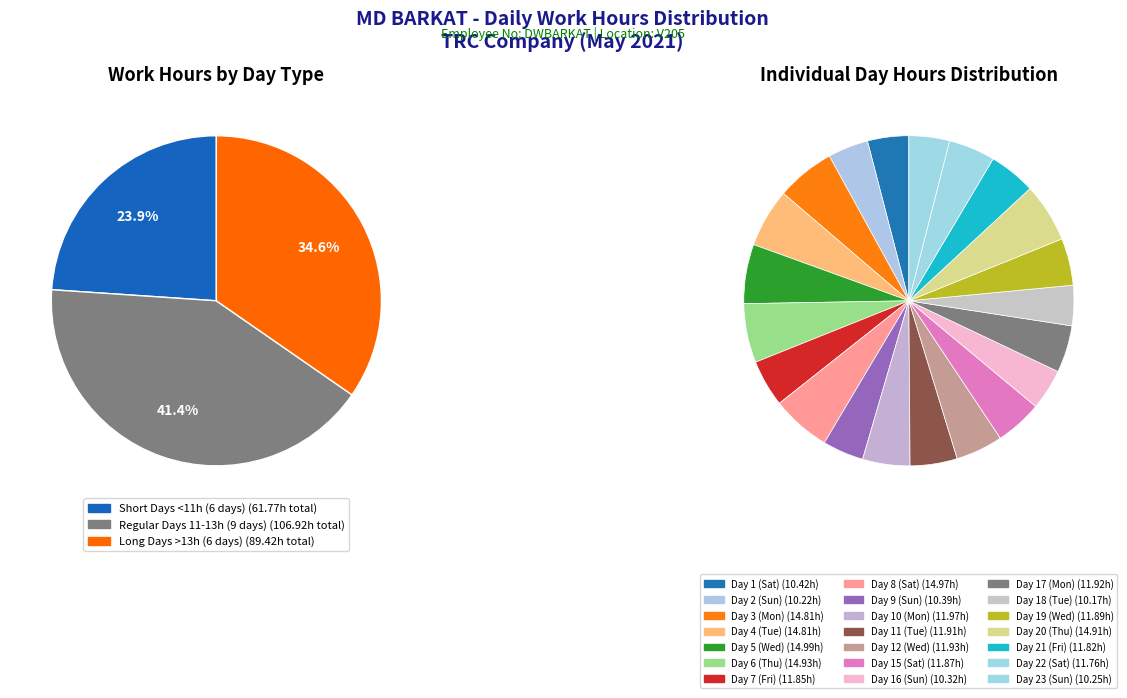

What is the smallest slice in the pie chart?

Day 18 (Tue)